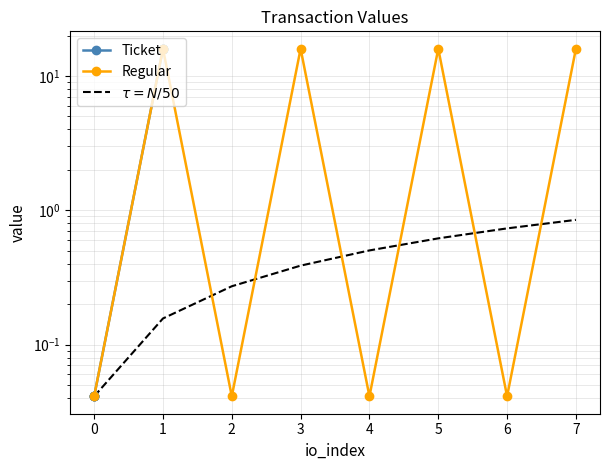

At 0, list the series in order from largest to smallest.

Ticket, Regular, $\tau = N/50$